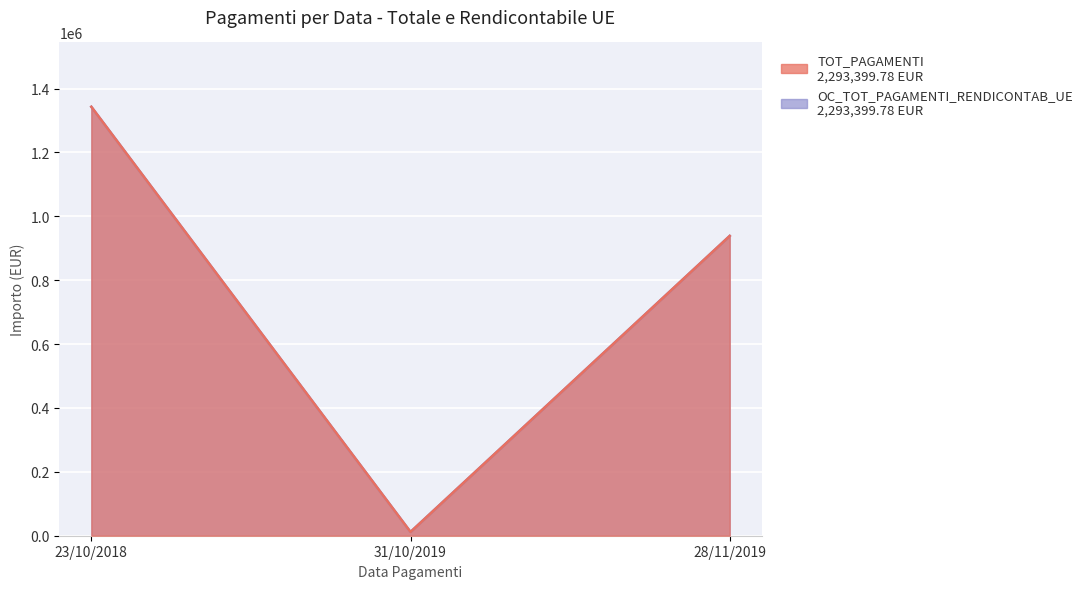

Reading left to right, extract all data points from this chart.

TOT_PAGAMENTI: 1342949.9	11850.1	938599.8
OC_TOT_PAGAMENTI_RENDICONTAB_UE: 1342949.9	11850.1	938599.8